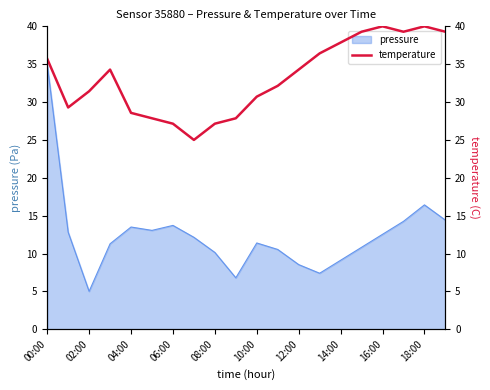

How many values exceed 34?

10